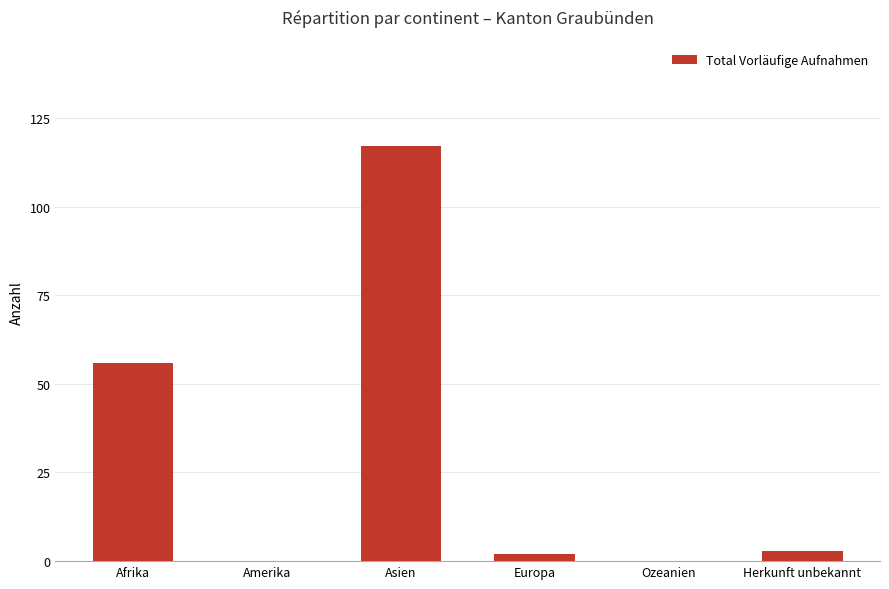

Which label corresponds to the largest value in the chart?

Asien